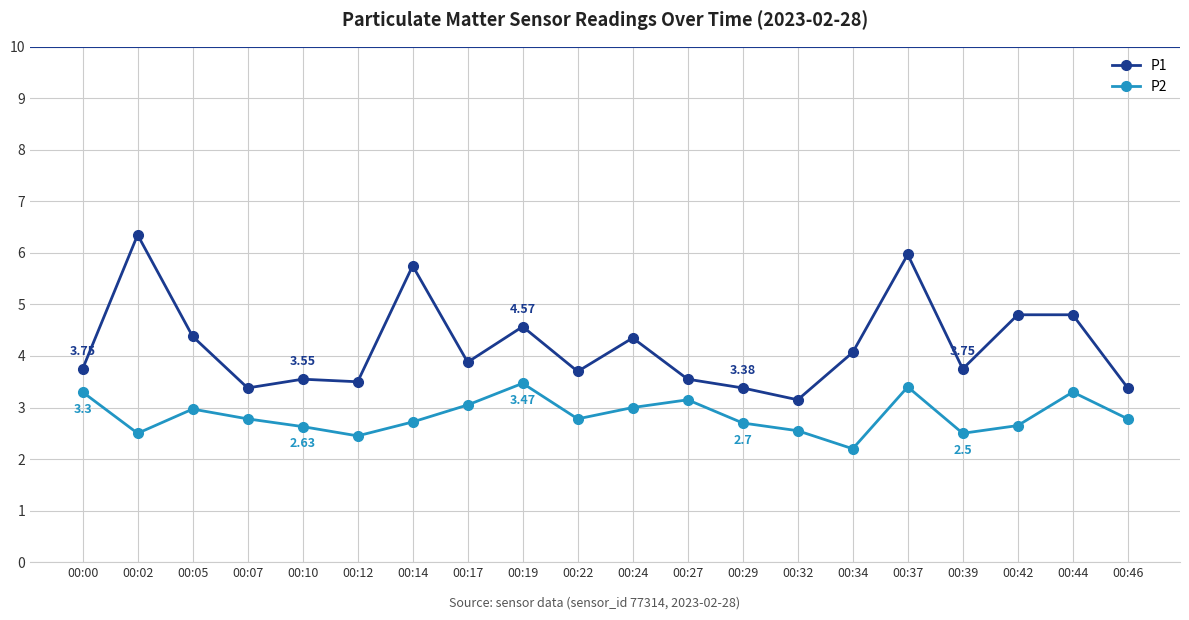

What is the smallest value displayed?

2.2